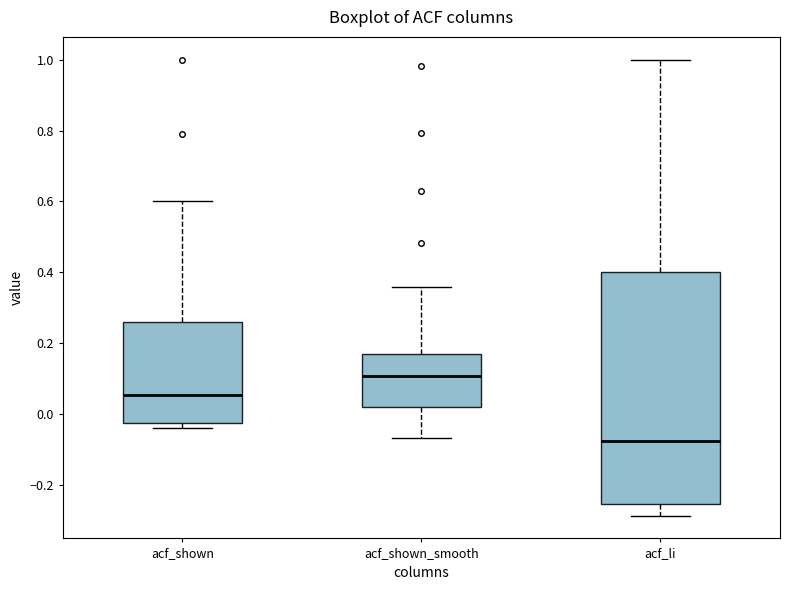

Reading left to right, read every box against the y-axis: the position of its median line, the range the box covers, and the ends of its whiskers. The values are not printed on the chart, so give them approximately, as read against the axis.

acf_shown: median 0.06, box -0.02 to 0.26, whiskers -0.04 to 0.60
acf_shown_smooth: median 0.10, box 0.02 to 0.16, whiskers -0.06 to 0.36
acf_li: median -0.08, box -0.26 to 0.40, whiskers -0.28 to 1.00